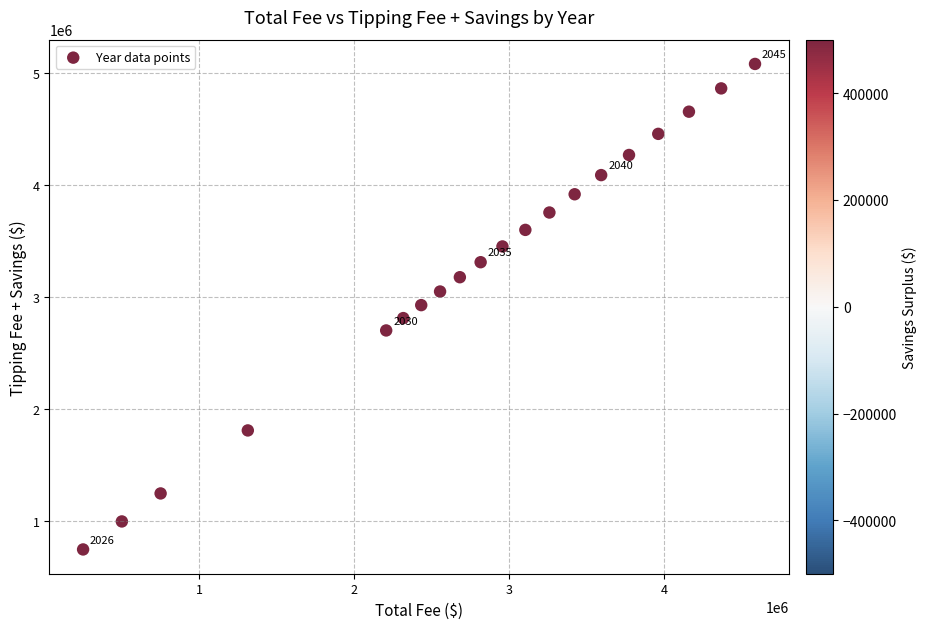

What is the range of X values (max minus min)?

4334036.6